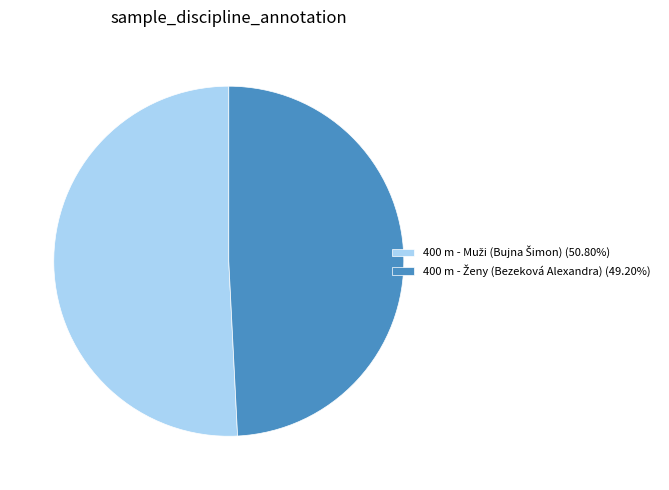

Does any single category account for the majority?

Yes